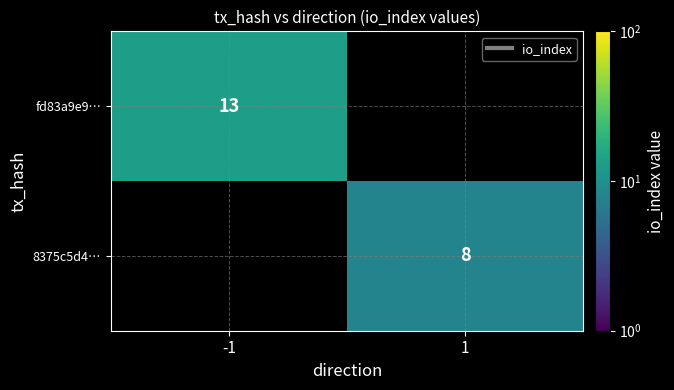

Is the value of 8375c5d4… at 1 greater than the value of fd83a9e9… at -1?

No